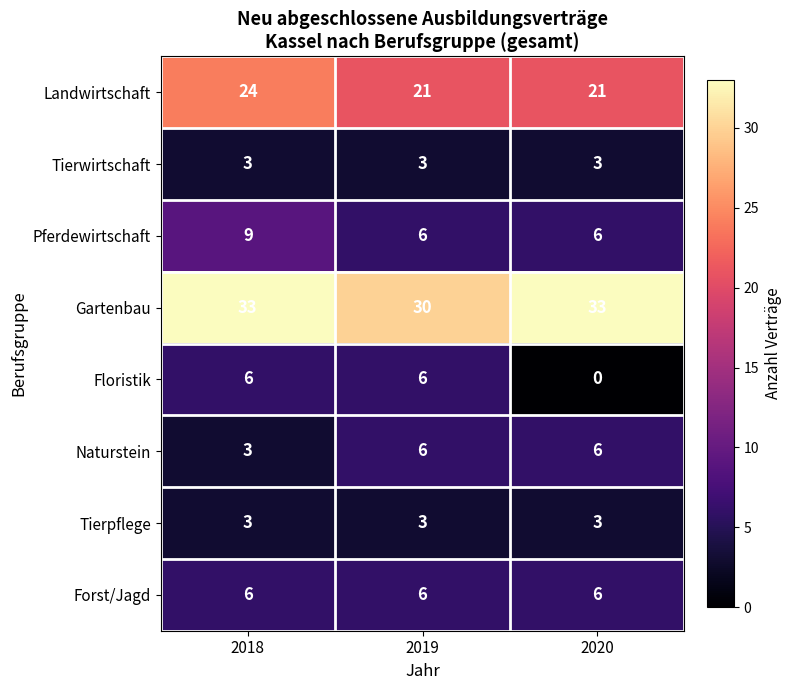

What is the difference between the highest and lowest values at 2019?

27